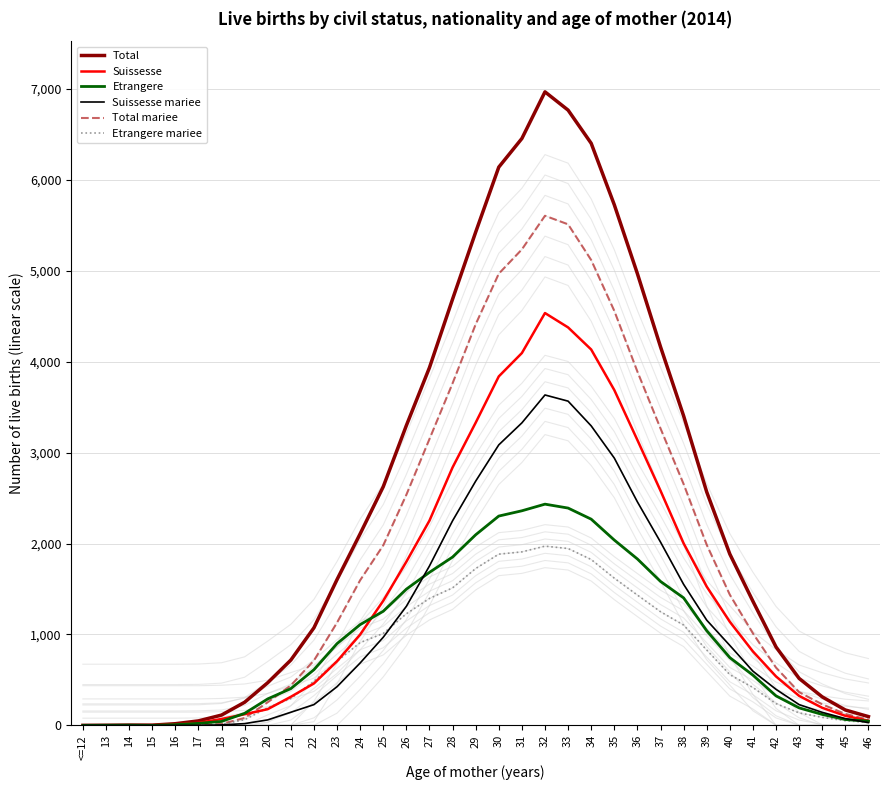

What is the difference between the maximum and minimum values in the Total mariee series?

5605